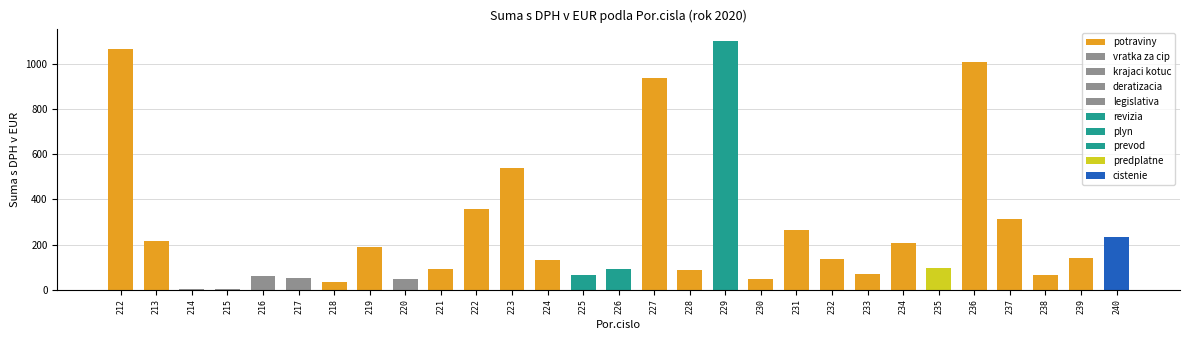

What is the value of the 1st bar from the left?

1064.2